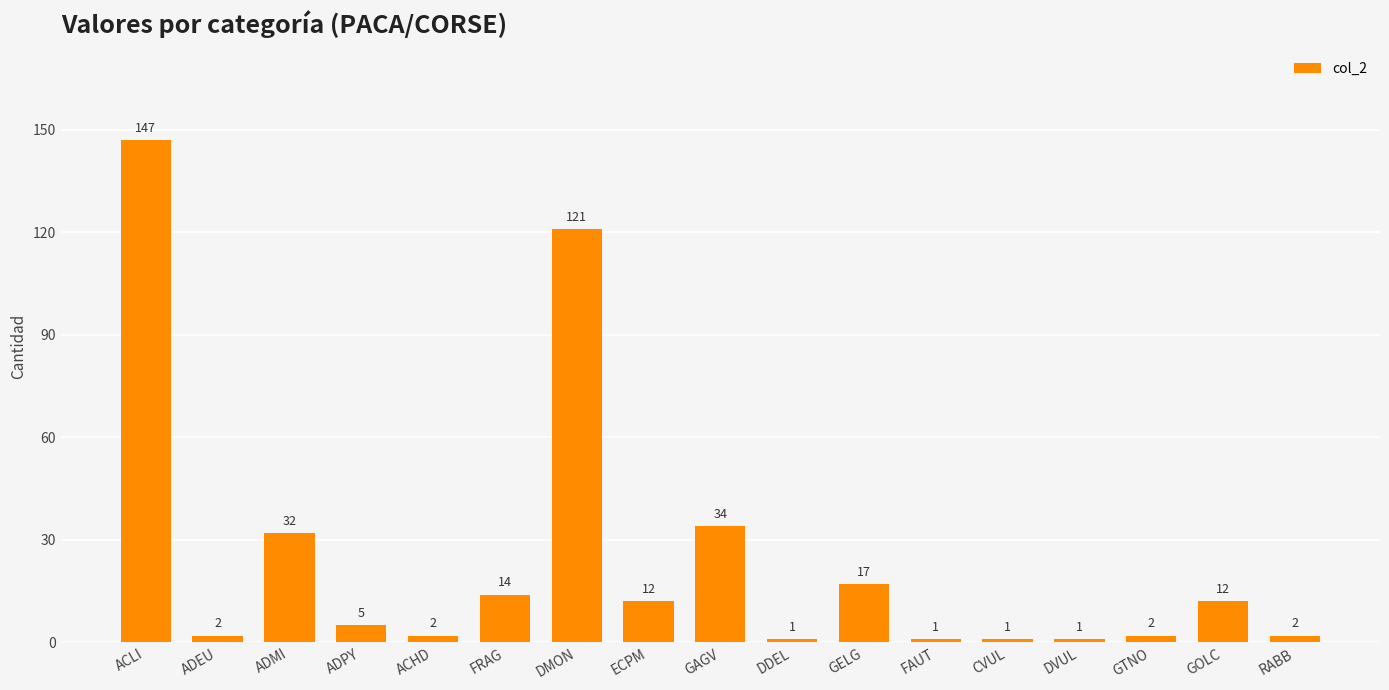

What is the greatest value displayed?

147